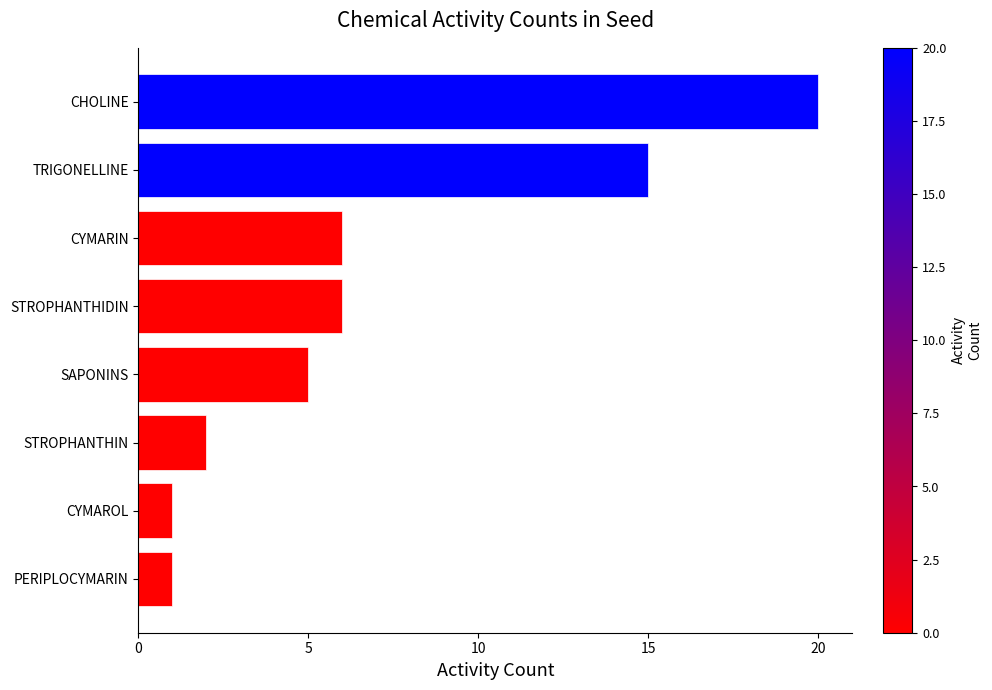

What is the sum of all values?

56